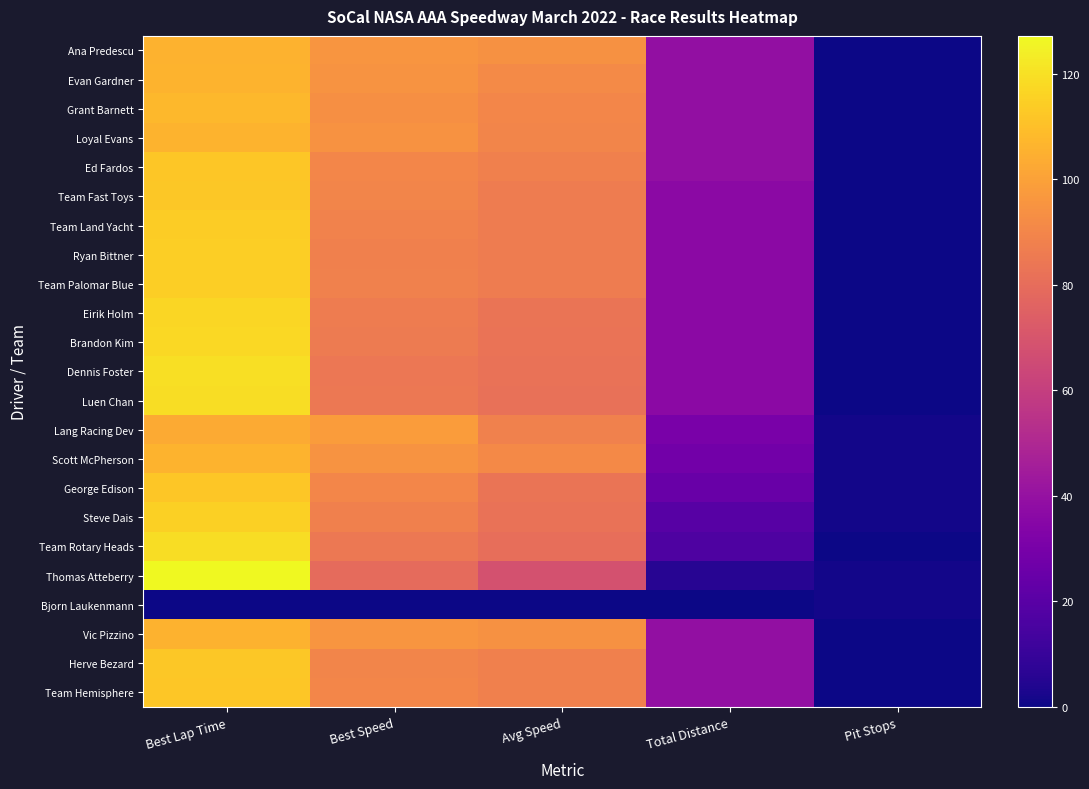

Rank the series by their maximum value, from lowest to highest.

Bjorn Laukenmann, Lang Racing Dev, Ana Predescu, Vic Pizzino, Scott McPherson, Evan Gardner, Loyal Evans, Grant Barnett, Ed Fardos, George Edison, Team Hemisphere, Herve Bezard, Team Fast Toys, Team Land Yacht, Team Palomar Blue, Ryan Bittner, Steve Dais, Eirik Holm, Brandon Kim, Team Rotary Heads, Luen Chan, Dennis Foster, Thomas Atteberry